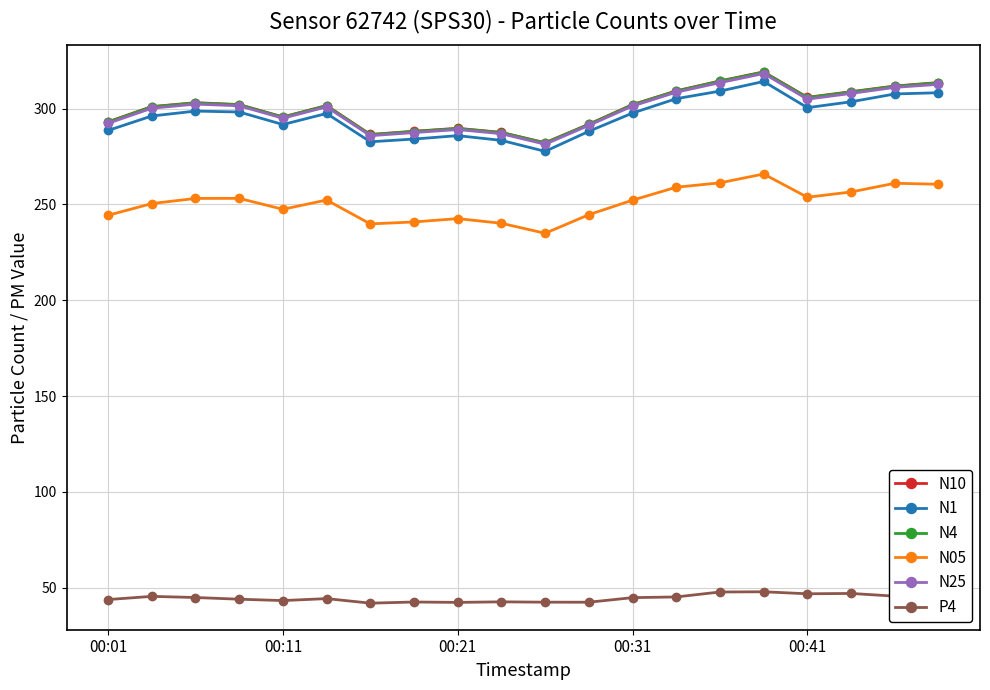

At how many categories does at least one series exceed 140?

20